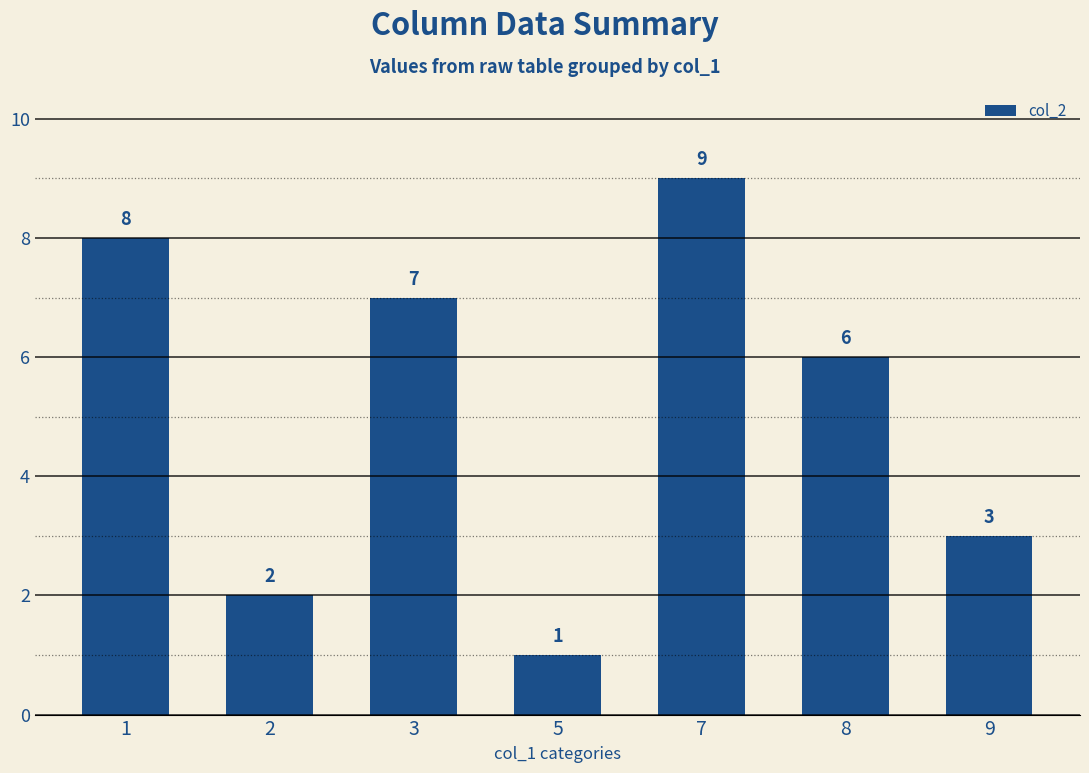

Reading left to right, transcribe all the data shown in this chart.

8	2	7	1	9	6	3